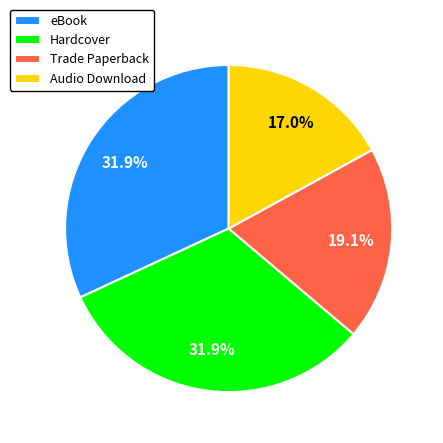

How much of the chart is everything except Audio Download?

83.0%